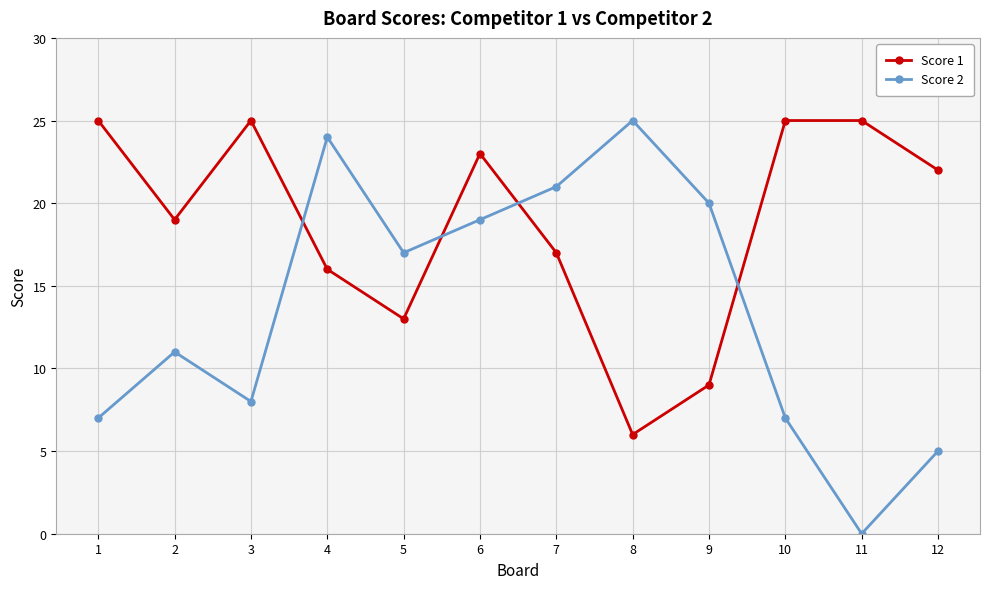

Rank the series at 9 from highest to lowest value.

Score 2, Score 1